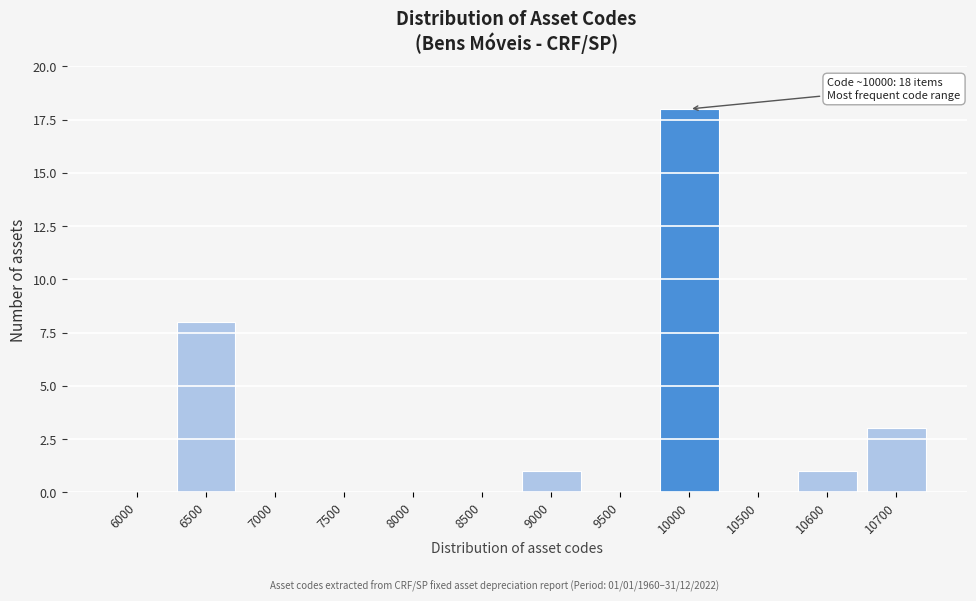

Reading left to right, list all the values displayed in this chart.

6000=0	6500=8	7000=0	7500=0	8000=0	8500=0	9000=1	9500=0	10000=18	10500=0	10600=1	10700=3